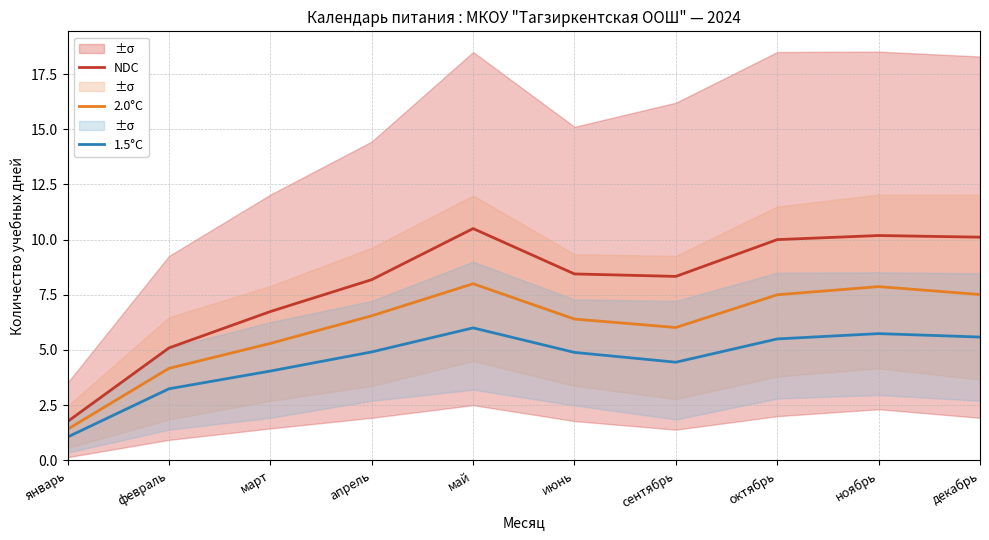

At which category does 2.0°C reach its first local valley?

сентябрь